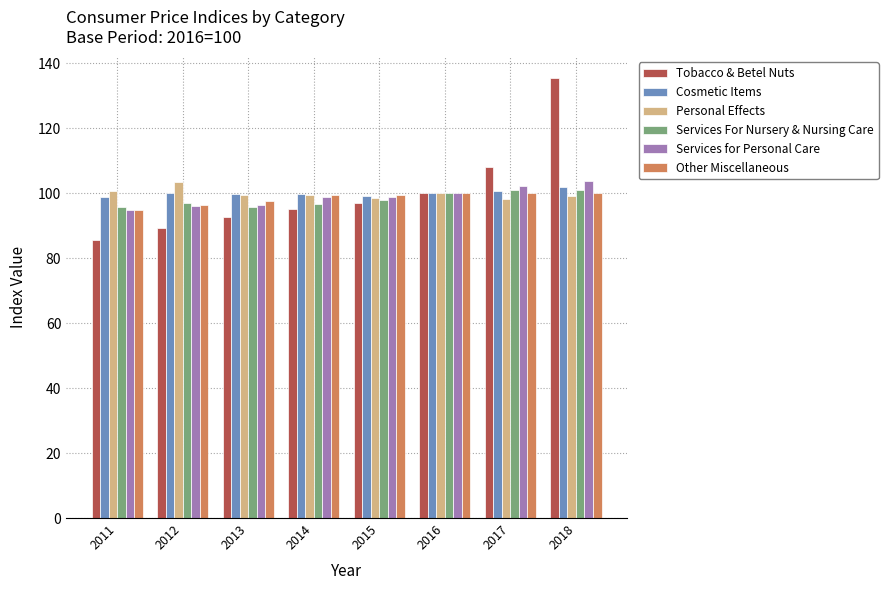

At which category is the sum across all series the highest?

2018